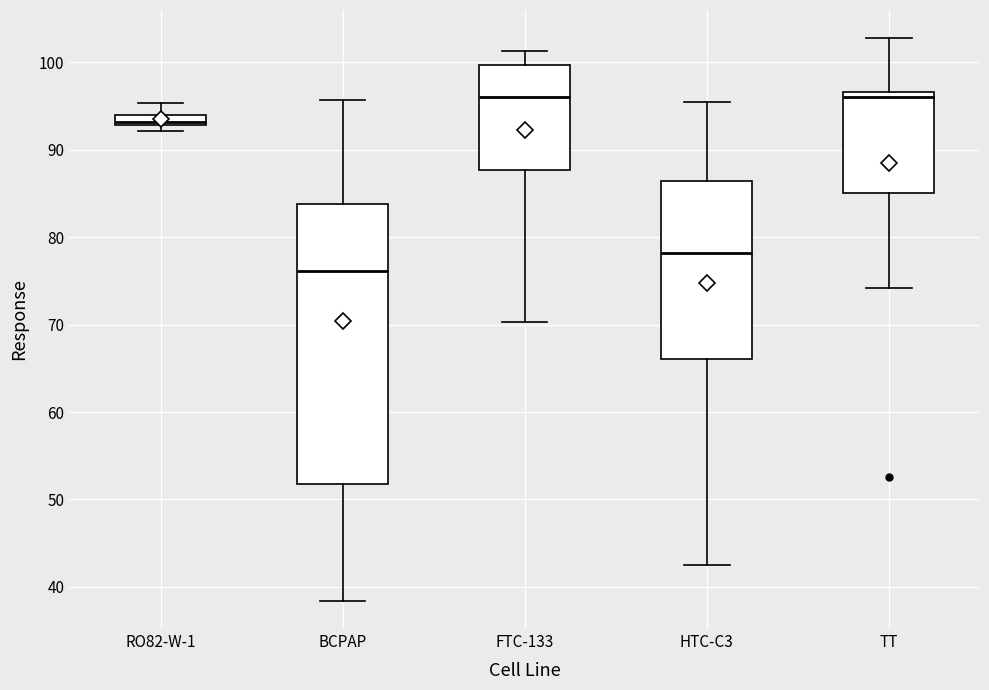

Comparing the boxes themselves (not the whiskers), which one is the tallest?

BCPAP